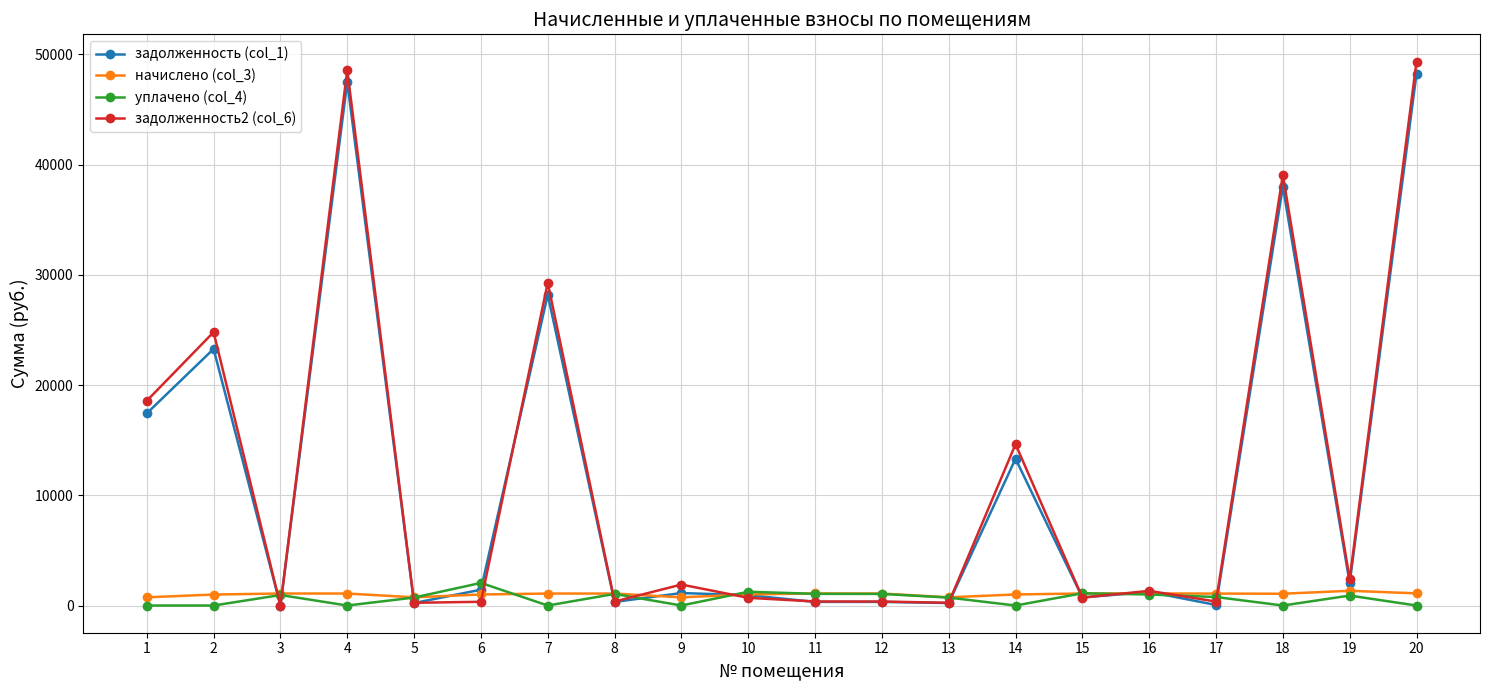

What is the approximate value of задолженность2 (col_6) at 10?

698.1